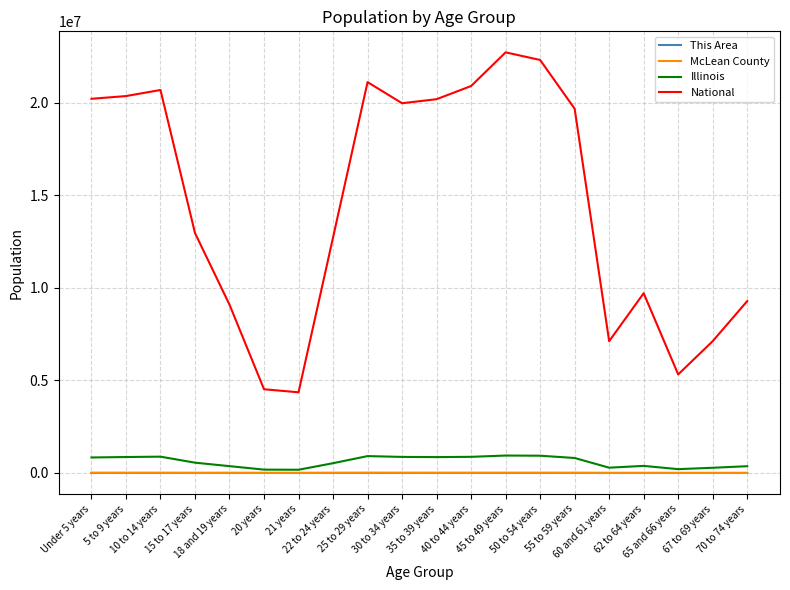

What is the total value across all series at 60 and 61 years?

7401365